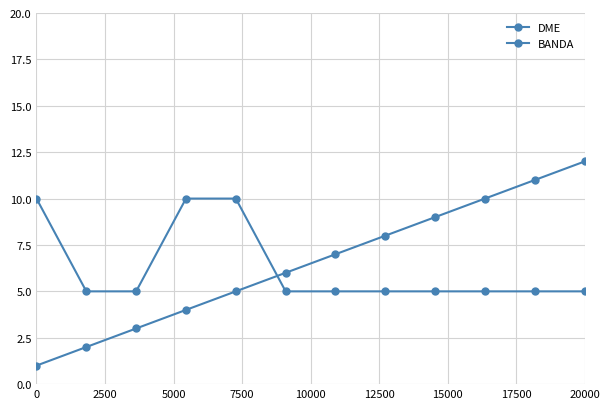

Does the chart have visible grid lines?

Yes